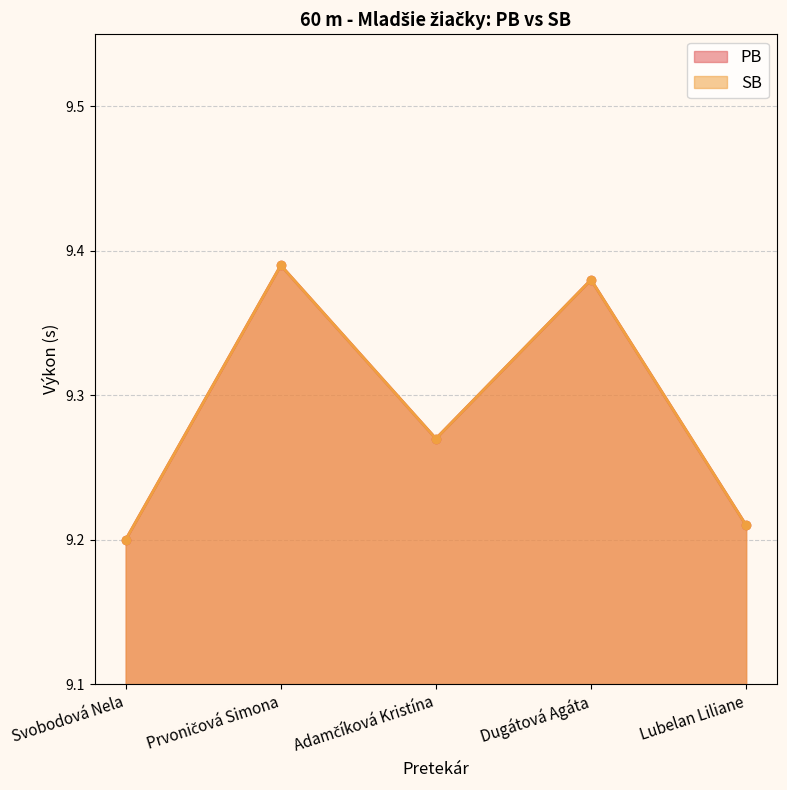

What is the sum of the PB values at Svobodová Nela and Dugátová Agáta?

18.6